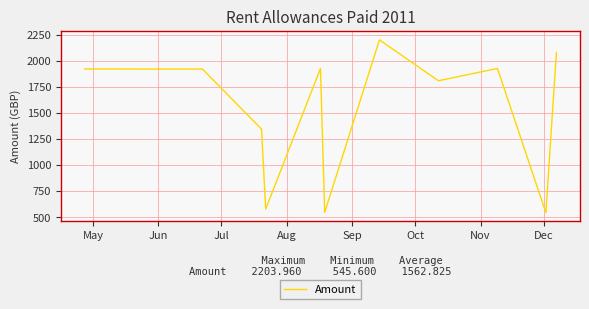

What is the maximum value shown in the chart?

2204.0